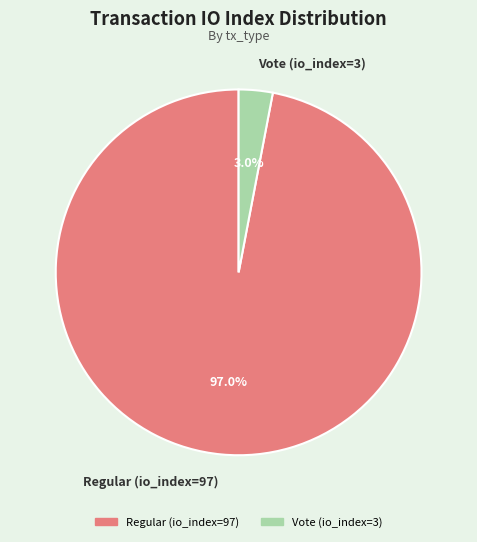

What percentage is the Regular (io_index=97) slice, to the nearest percent?

97%